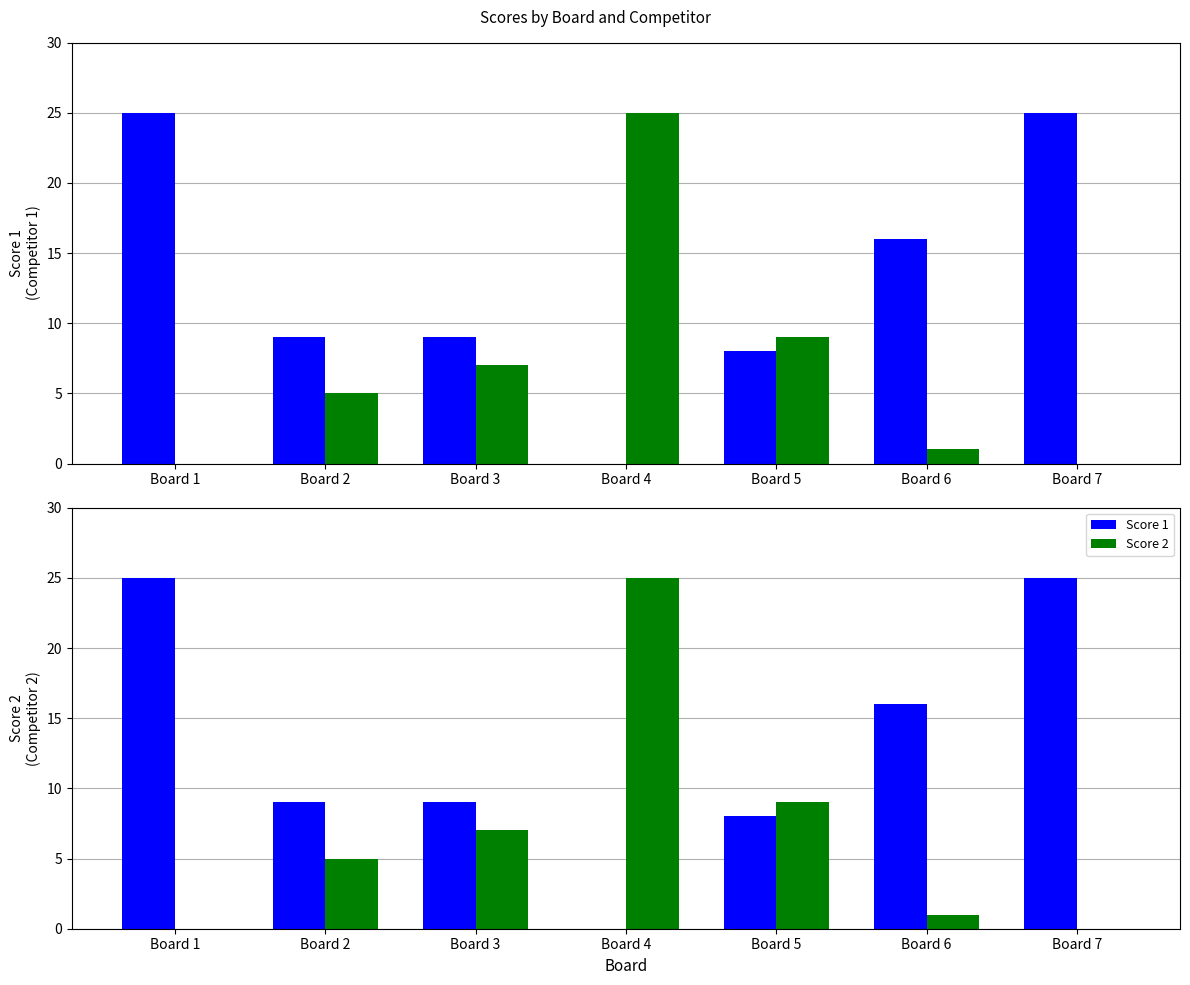

Rank the series at Board 2 from highest to lowest value.

Score 1, Score 2